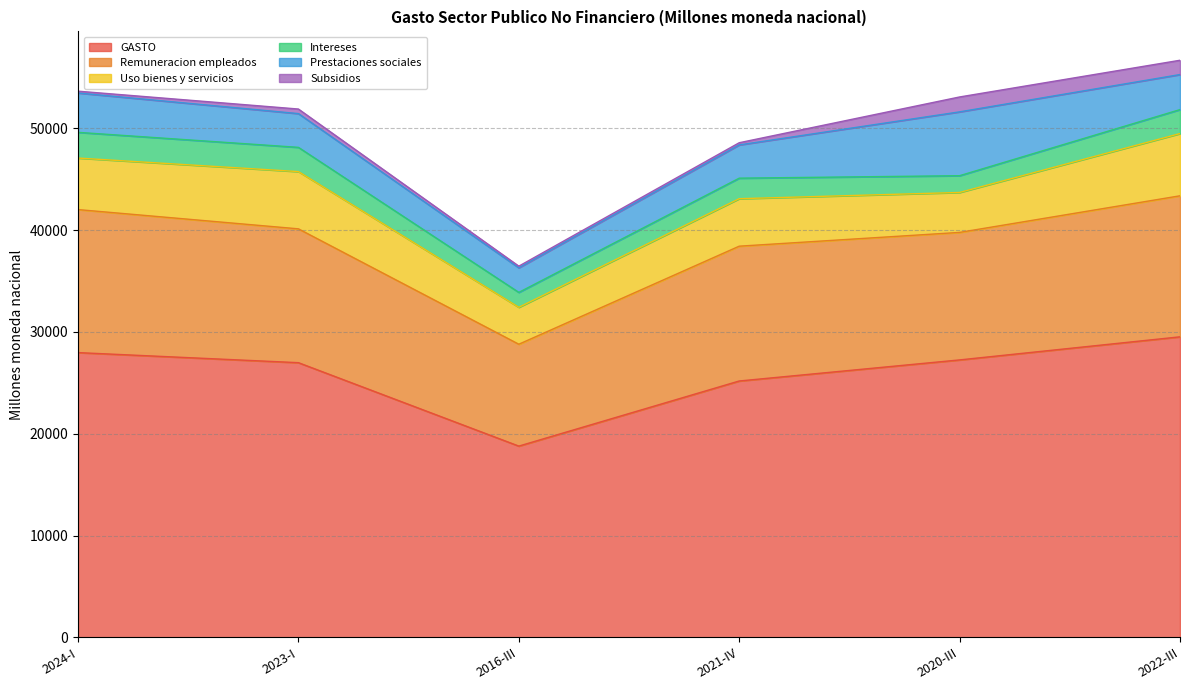

What is the highest value of the Prestaciones sociales series?

6271.3